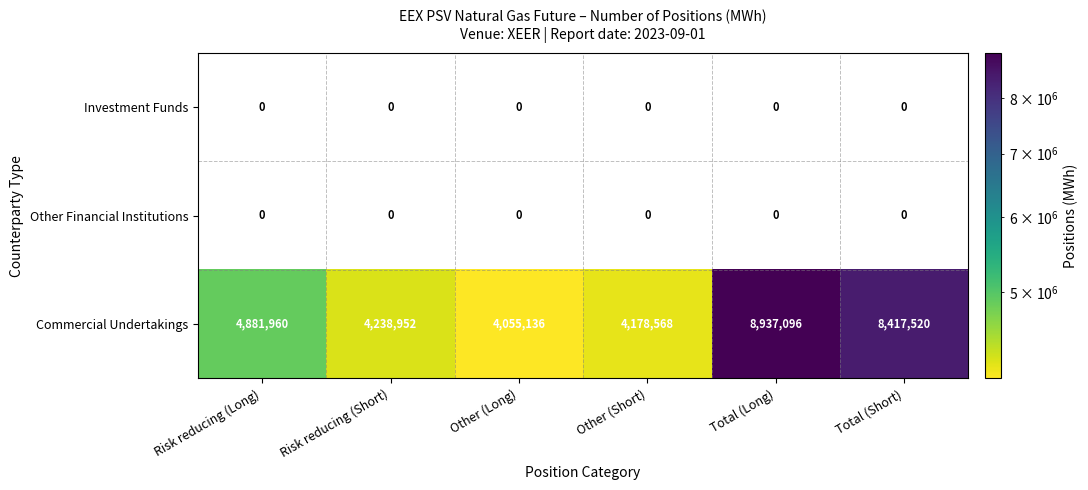

Which label corresponds to the smallest value in the chart?

Other (Long)